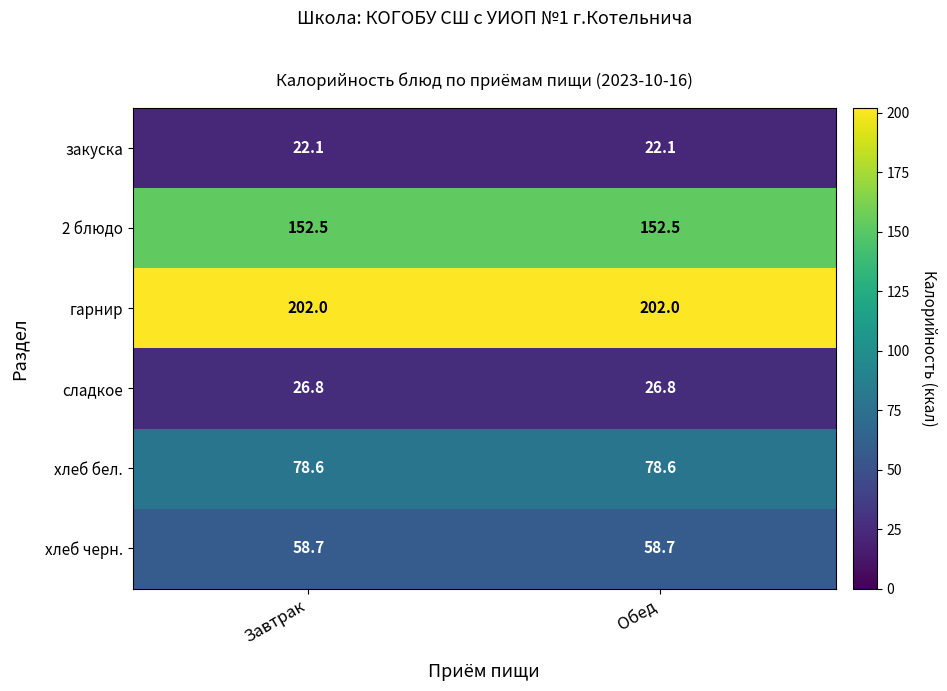

What is the total value across all series at Завтрак?

540.7